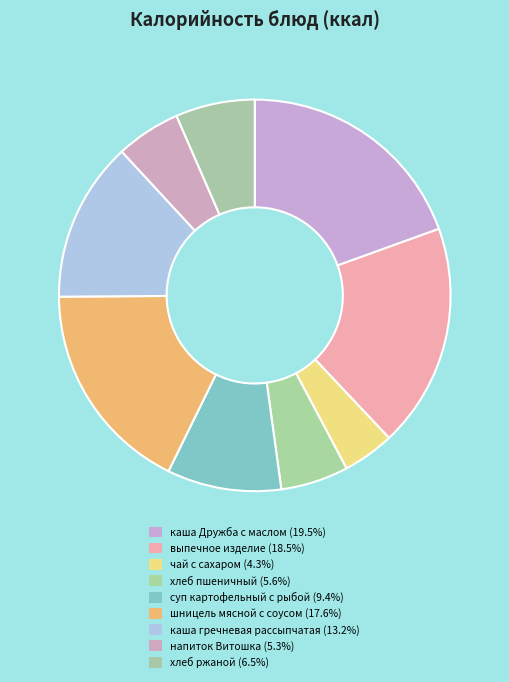

To the nearest percent, what is the difference between the каша гречневая рассыпчатая and напиток Витошка slice percentages?

8%